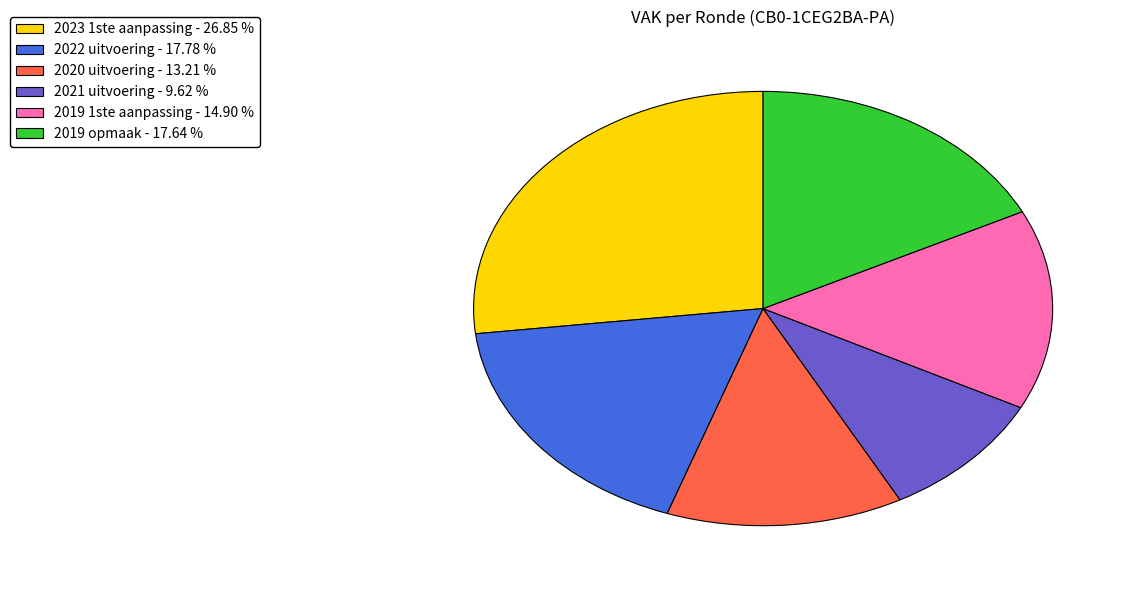

Combined, do 2019 1ste aanpassing - 14.90 % and 2021 uitvoering - 9.62 % account for over 50%?

No